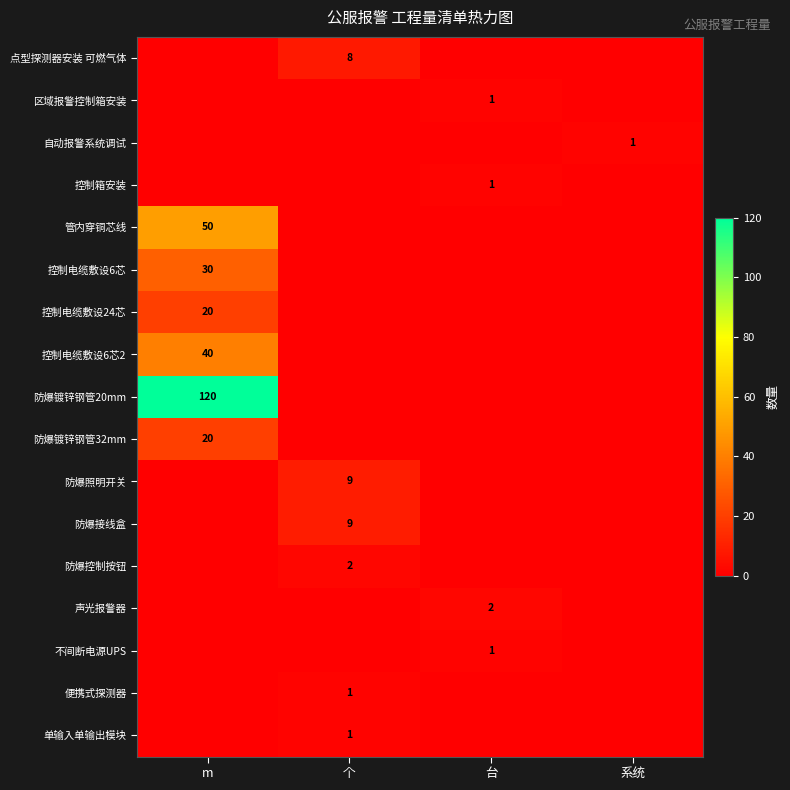

The 单输入单输出模块 series shows 2 at 个. True or false?

False